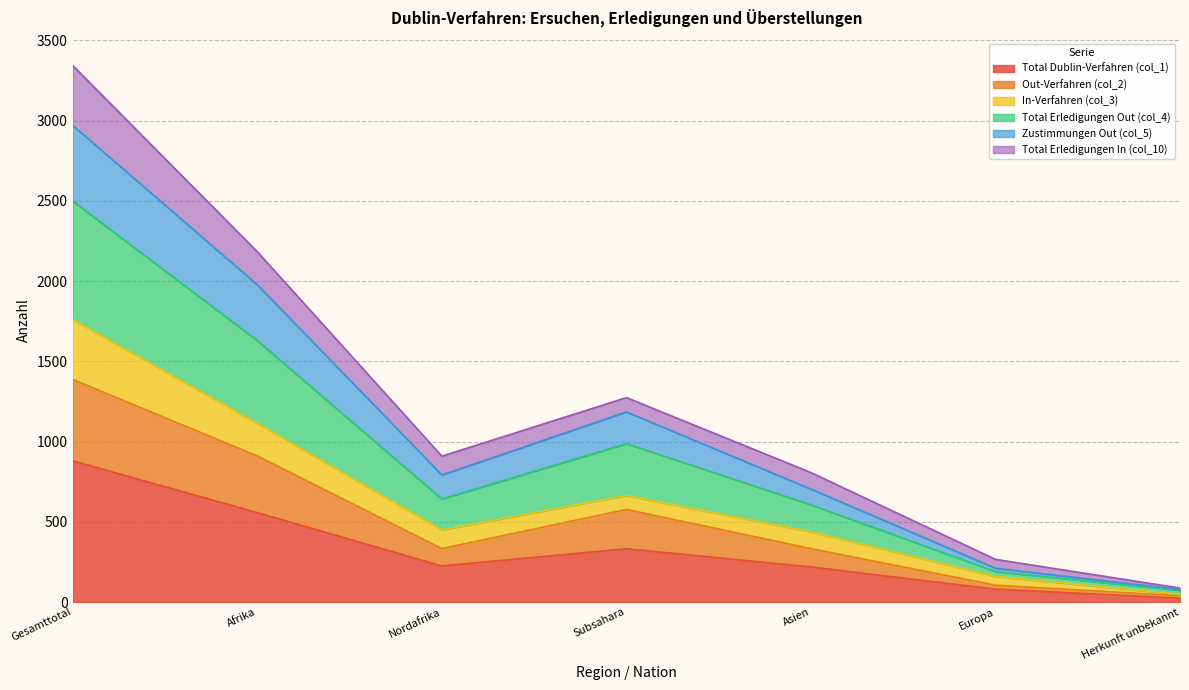

What is the average value of the Total Dublin-Verfahren (col_1) series?

331